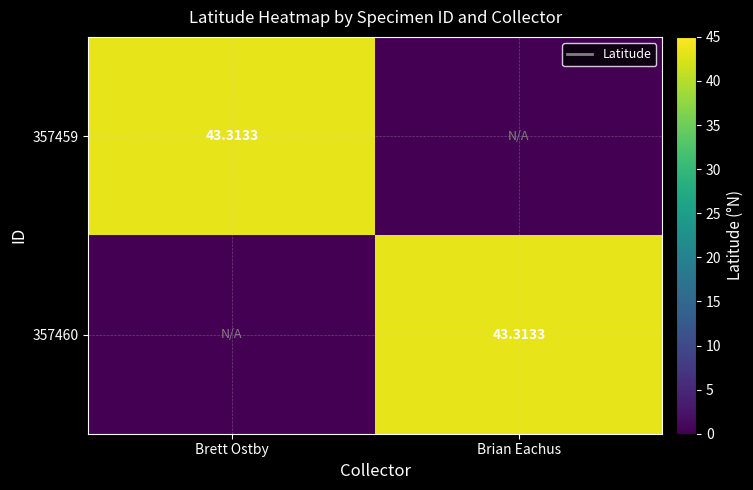

Which series has the largest range (max minus min)?

357459